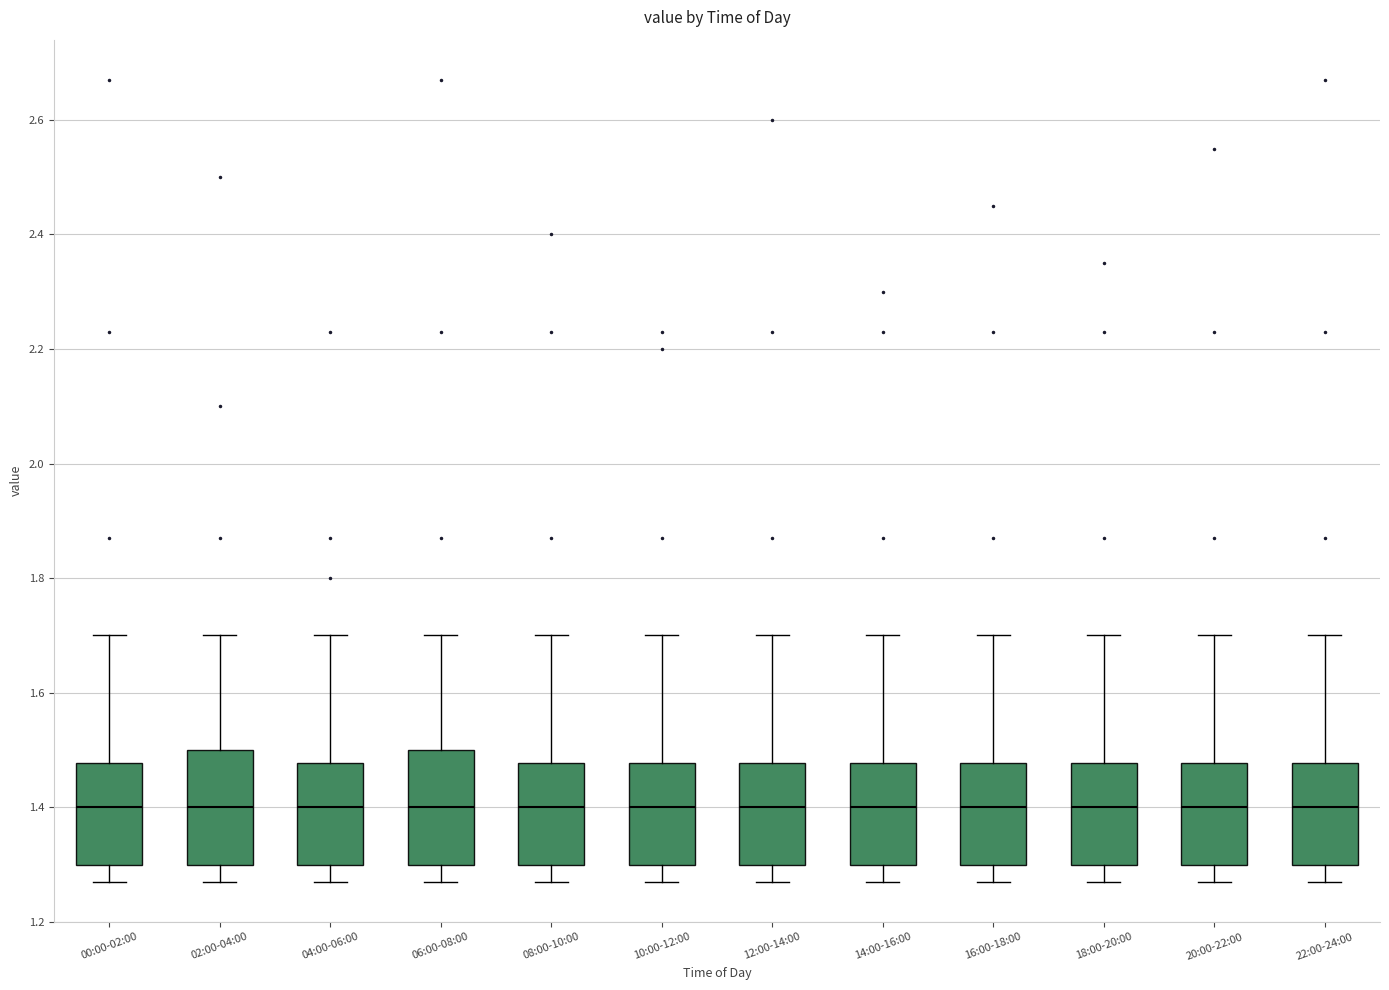

Reading left to right, read every box against the y-axis: the position of its median line, the range the box covers, and the ends of its whiskers. The values are not printed on the chart, so give them approximately, as read against the axis.

00:00-02:00: median 1.40, box 1.30 to 1.48, whiskers 1.28 to 1.70
02:00-04:00: median 1.40, box 1.30 to 1.50, whiskers 1.28 to 1.70
04:00-06:00: median 1.40, box 1.30 to 1.48, whiskers 1.28 to 1.70
06:00-08:00: median 1.40, box 1.30 to 1.50, whiskers 1.28 to 1.70
08:00-10:00: median 1.40, box 1.30 to 1.48, whiskers 1.28 to 1.70
10:00-12:00: median 1.40, box 1.30 to 1.48, whiskers 1.28 to 1.70
12:00-14:00: median 1.40, box 1.30 to 1.48, whiskers 1.28 to 1.70
14:00-16:00: median 1.40, box 1.30 to 1.48, whiskers 1.28 to 1.70
16:00-18:00: median 1.40, box 1.30 to 1.48, whiskers 1.28 to 1.70
18:00-20:00: median 1.40, box 1.30 to 1.48, whiskers 1.28 to 1.70
20:00-22:00: median 1.40, box 1.30 to 1.48, whiskers 1.28 to 1.70
22:00-24:00: median 1.40, box 1.30 to 1.48, whiskers 1.28 to 1.70